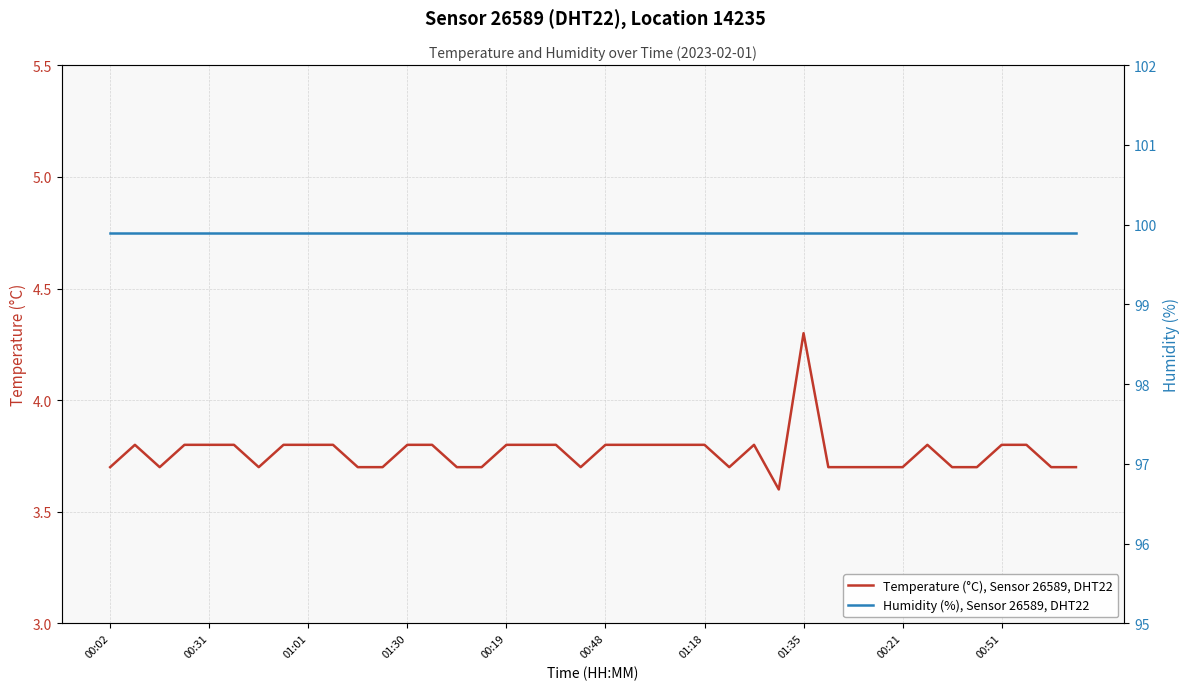

What is the highest value of the Humidity (%), Sensor 26589, DHT22 series?

99.9